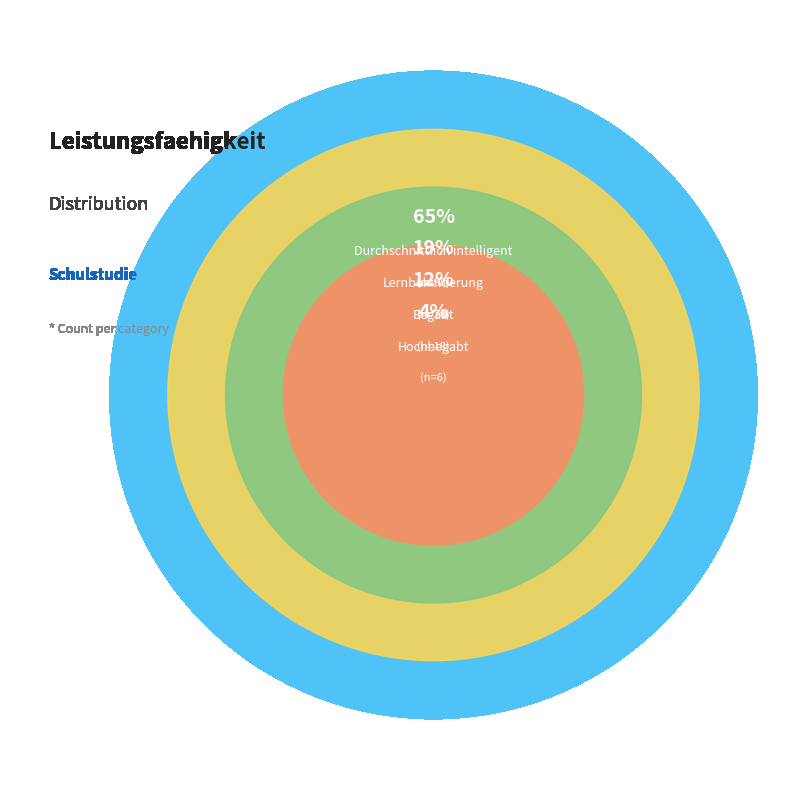

Which category has the biggest portion of the pie?

Durchschnittlich intelligent